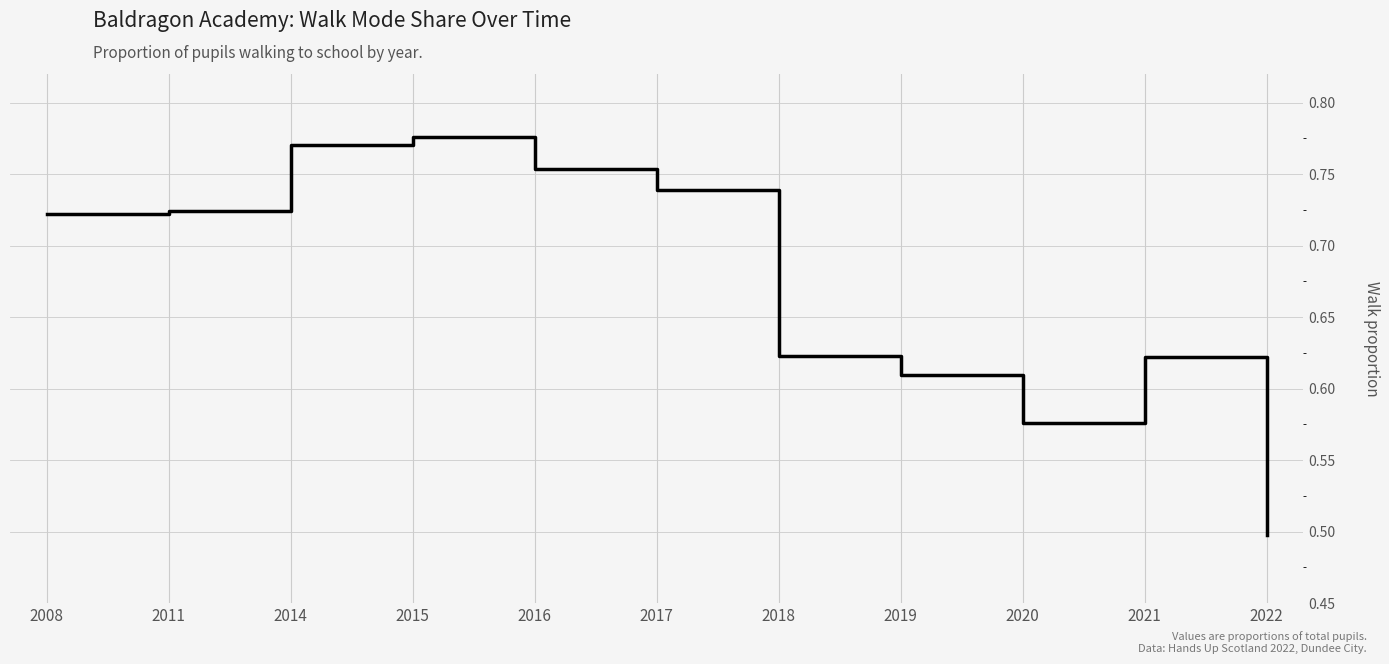

The chart shows a value of 1.3 at 2015. True or false?

False